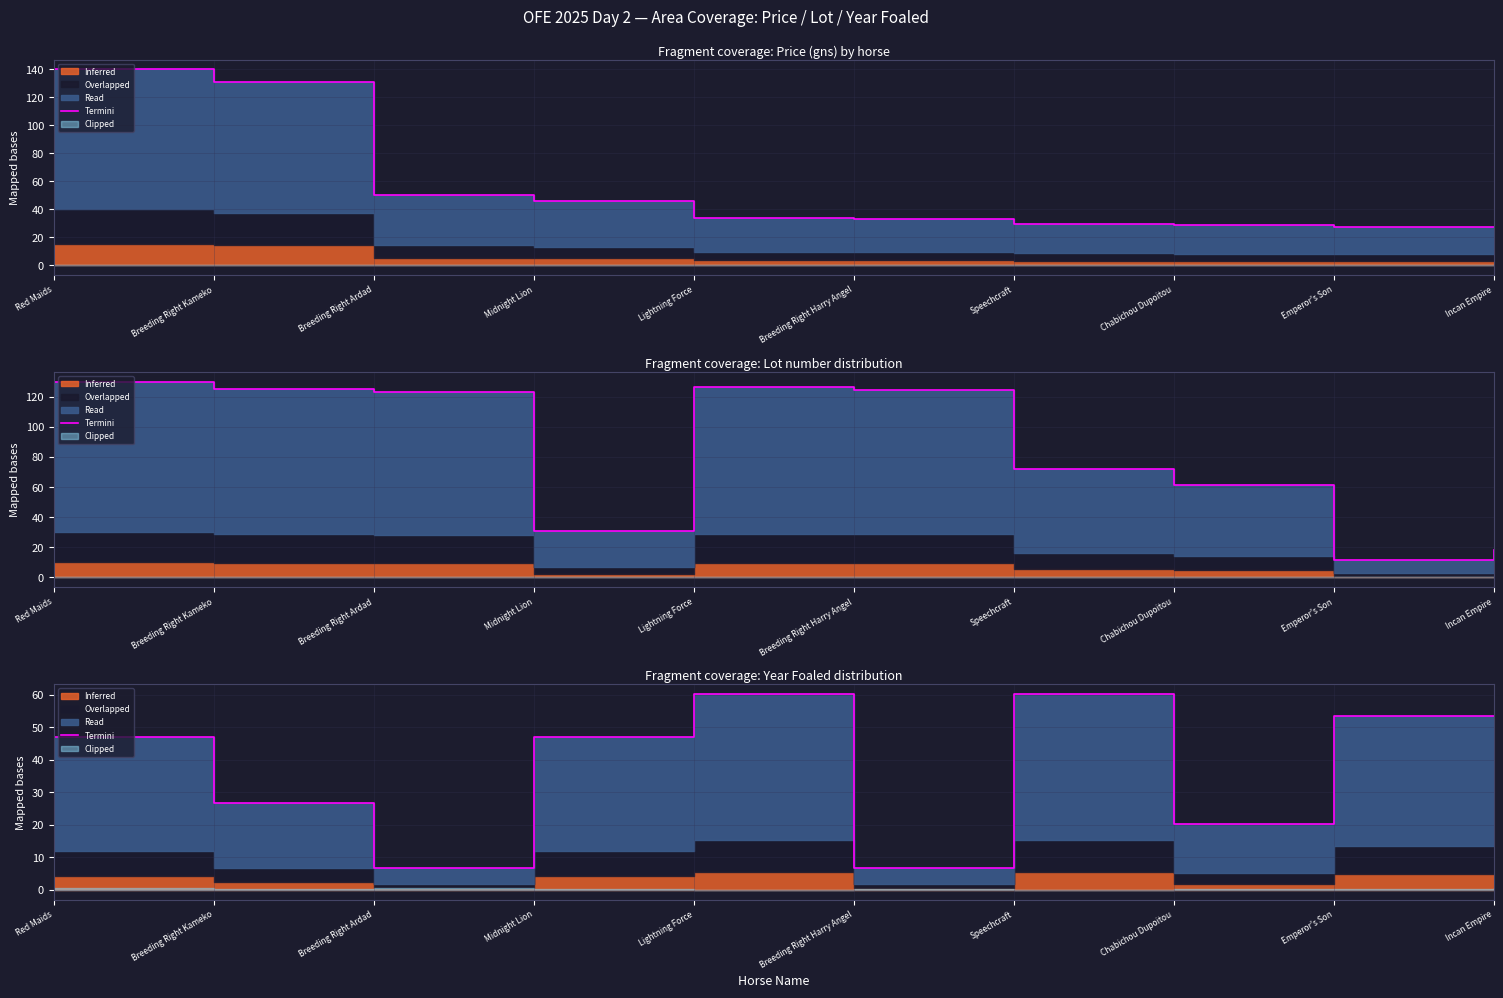

List the labels in order of value, smallest first.

Breeding Right Ardad, Breeding Right Harry Angel, Chabichou Dupoitou, Breeding Right Kameko, Red Maids, Midnight Lion, Emperor's Son, Incan Empire, Lightning Force, Speechcraft